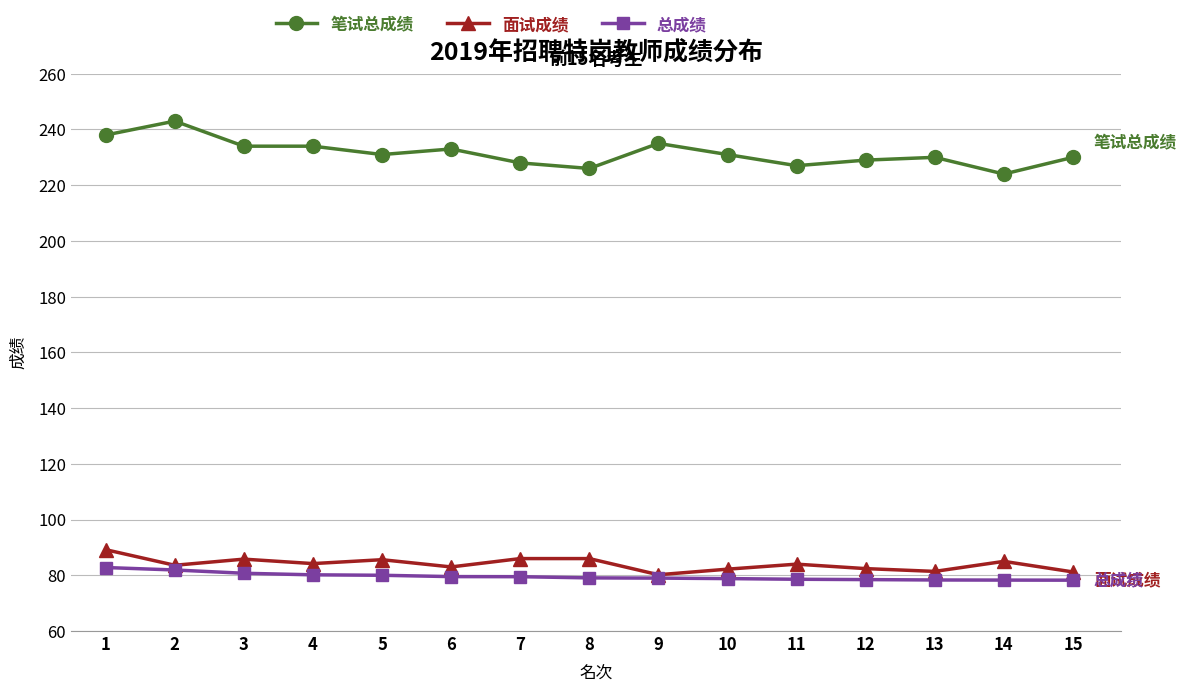

List the series in order of their peak value, highest first.

笔试总成绩, 面试成绩, 总成绩